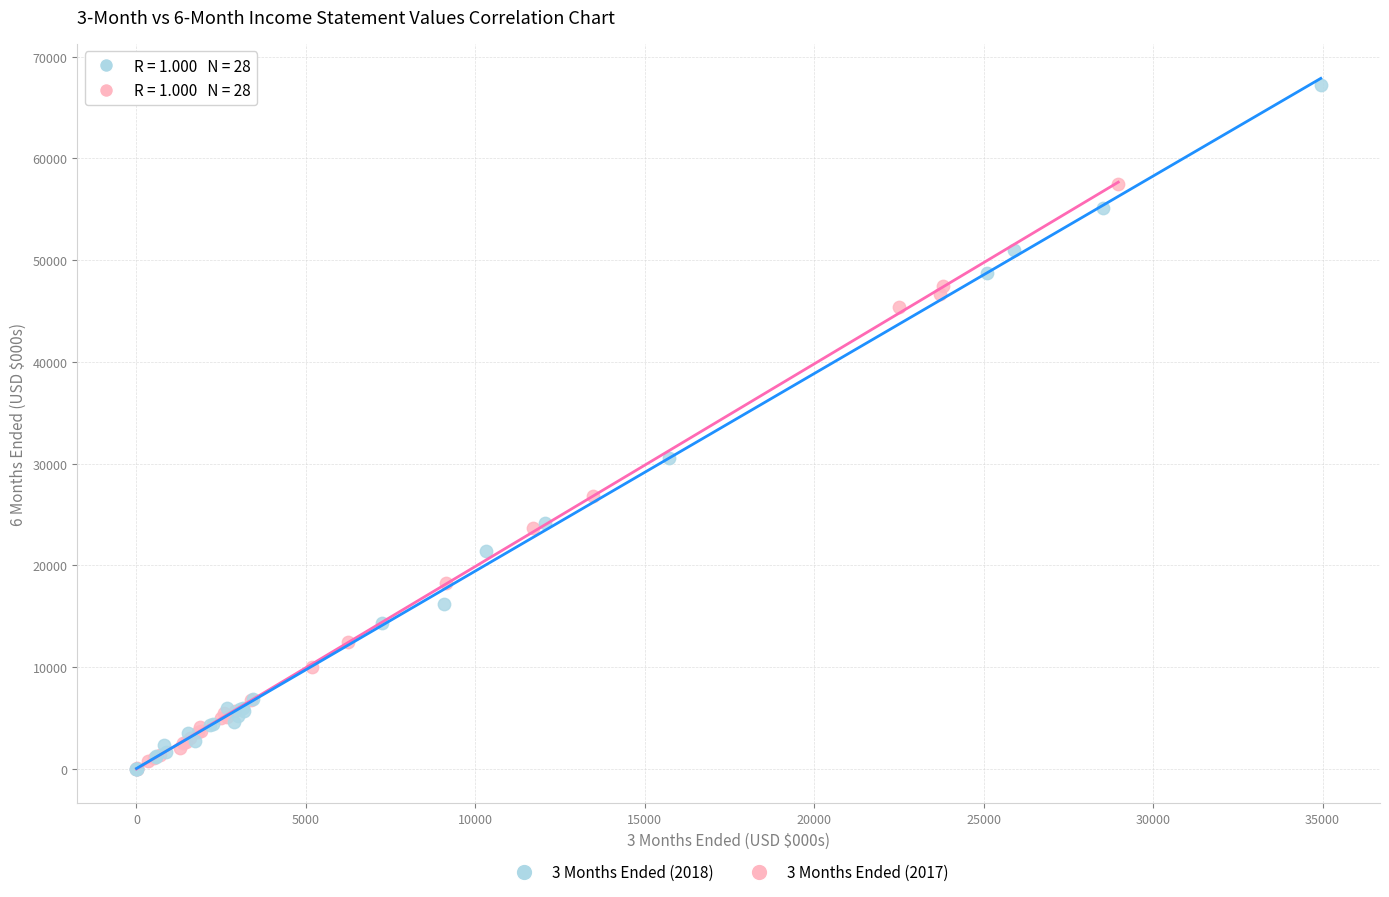

Which series has the widest spread of Y values?

3 Months Ended (2018)